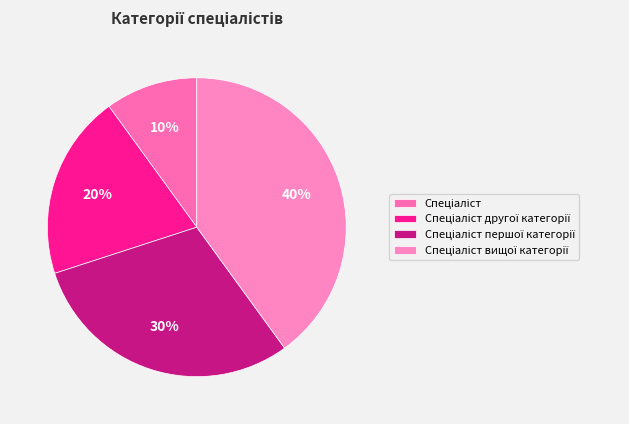

How many slices are in this pie chart?

4